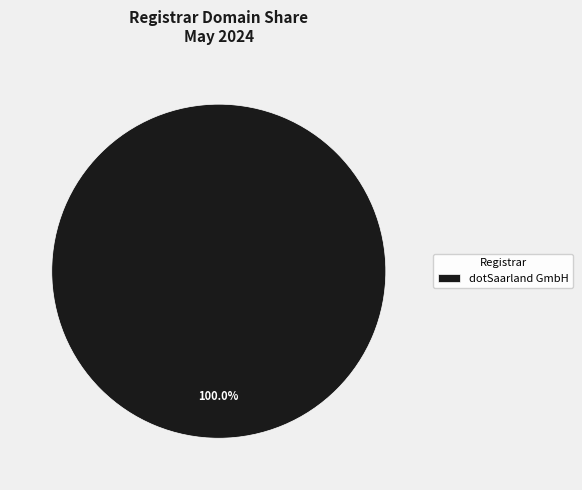

Is there any slice that represents more than half of the pie?

Yes